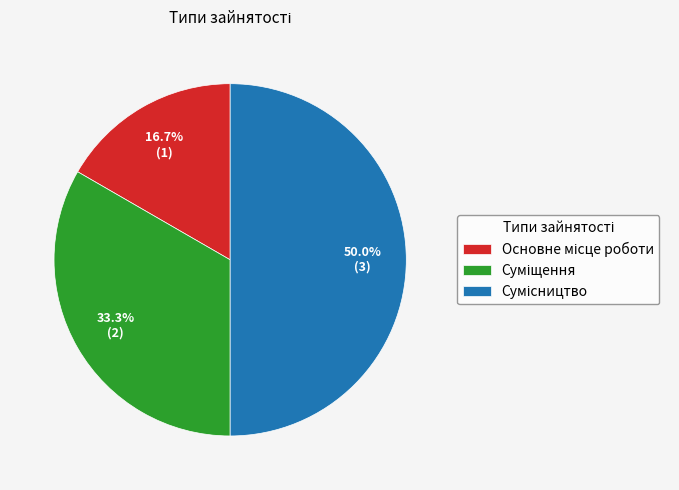

Rank the categories by value from highest to lowest.

Сумісництво, Суміщення, Основне місце роботи